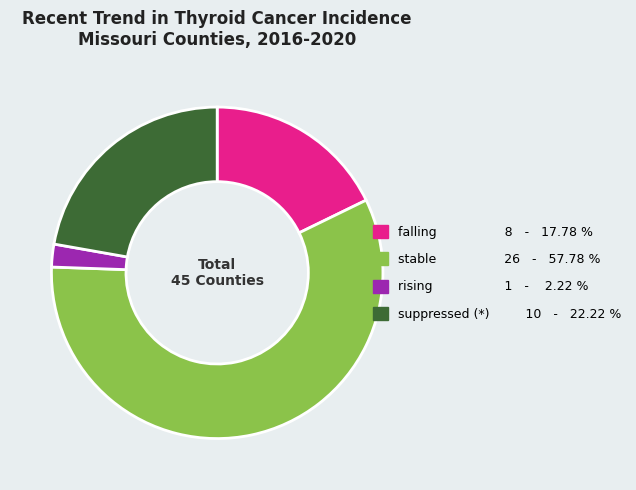

Which category has the biggest portion of the pie?

stable